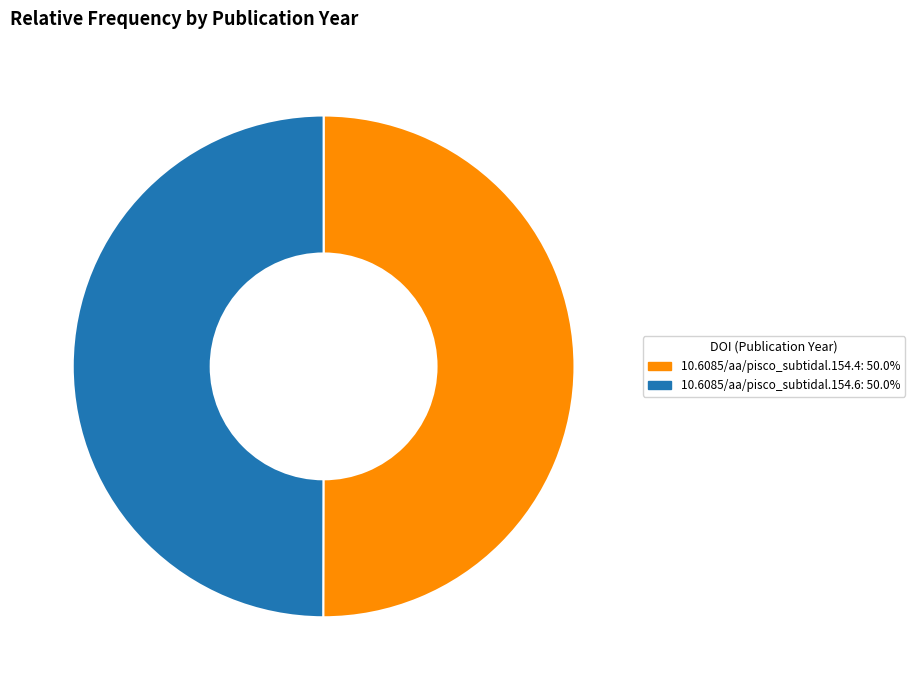

Count the number of slices in the pie.

2